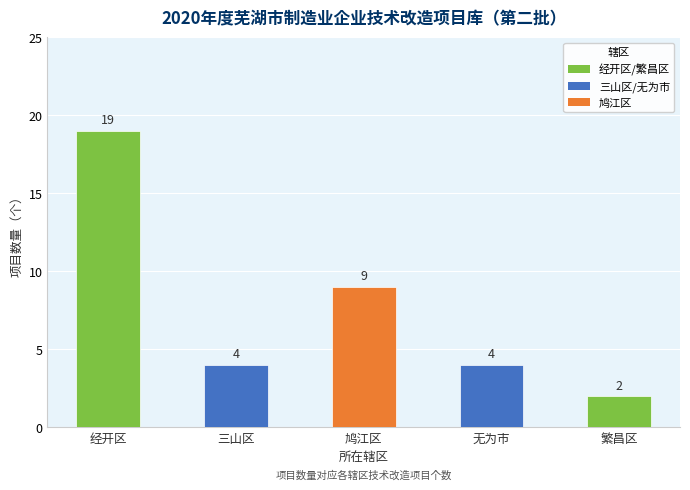

What is the label of the 2nd bar from the left?

三山区